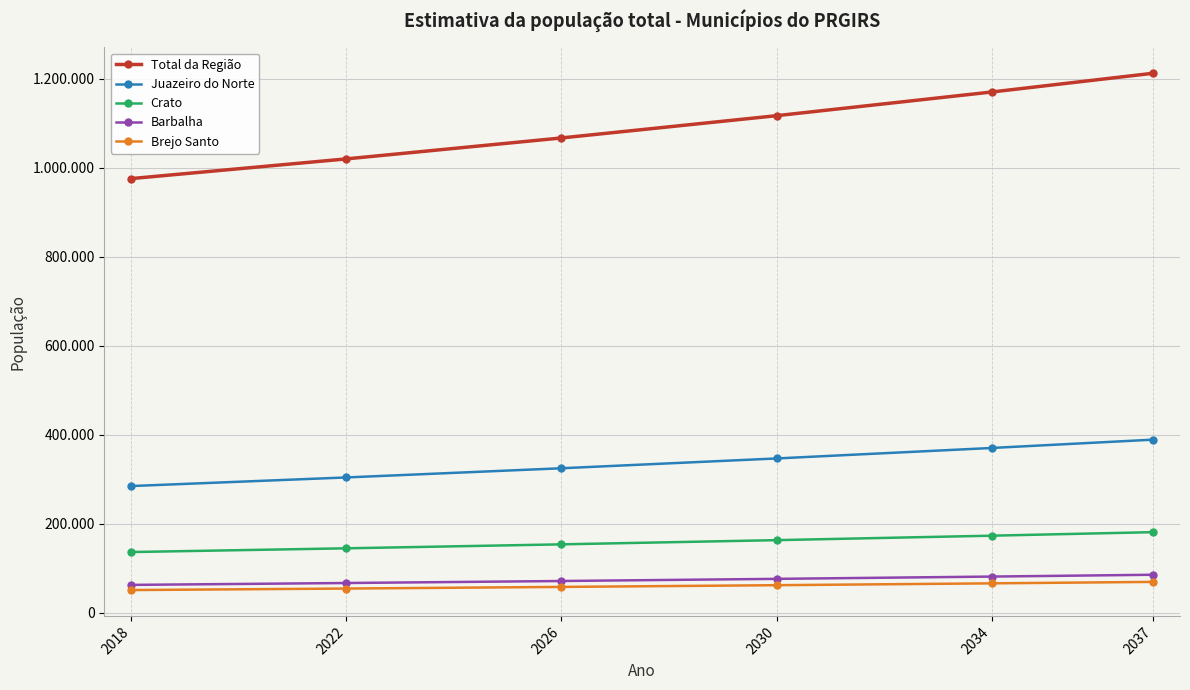

Rank the series by their maximum value, from lowest to highest.

Brejo Santo, Barbalha, Crato, Juazeiro do Norte, Total da Região